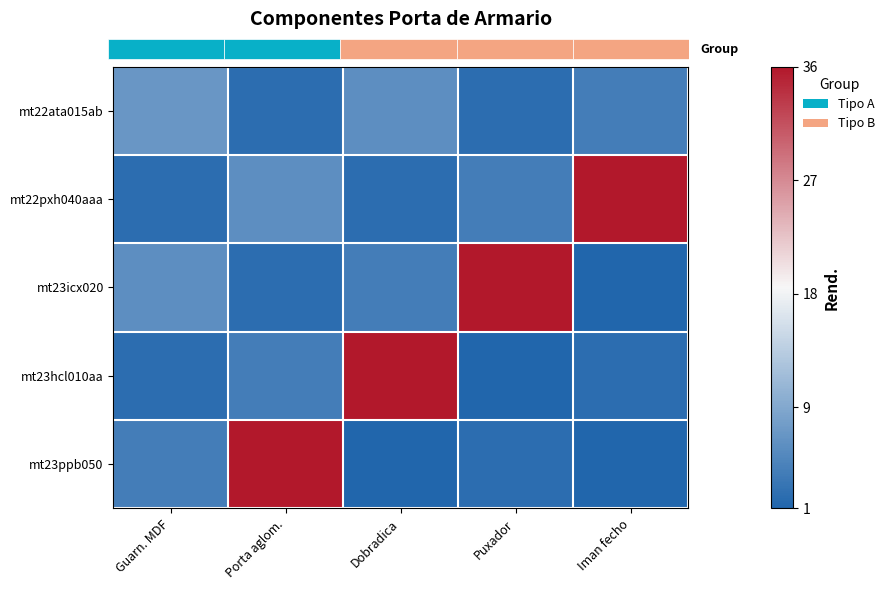

List the series in order of their peak value, highest first.

mt22pxh040aaa, mt23icx020, mt23hcl010aa, mt23ppb050, mt22ata015ab